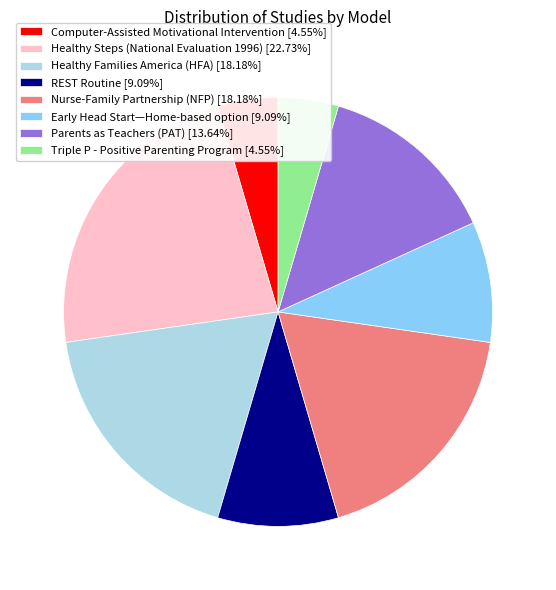

Combined, do Triple P - Positive Parenting Program [4.55%] and Early Head Start—Home-based option [9.09%] account for over 50%?

No